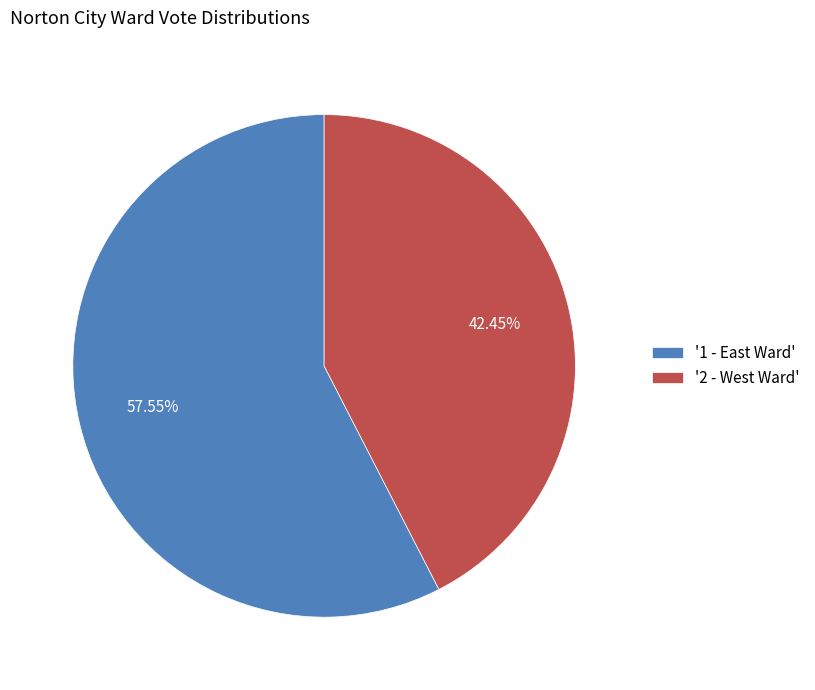

Rank the categories by value from highest to lowest.

'1 - East Ward', '2 - West Ward'